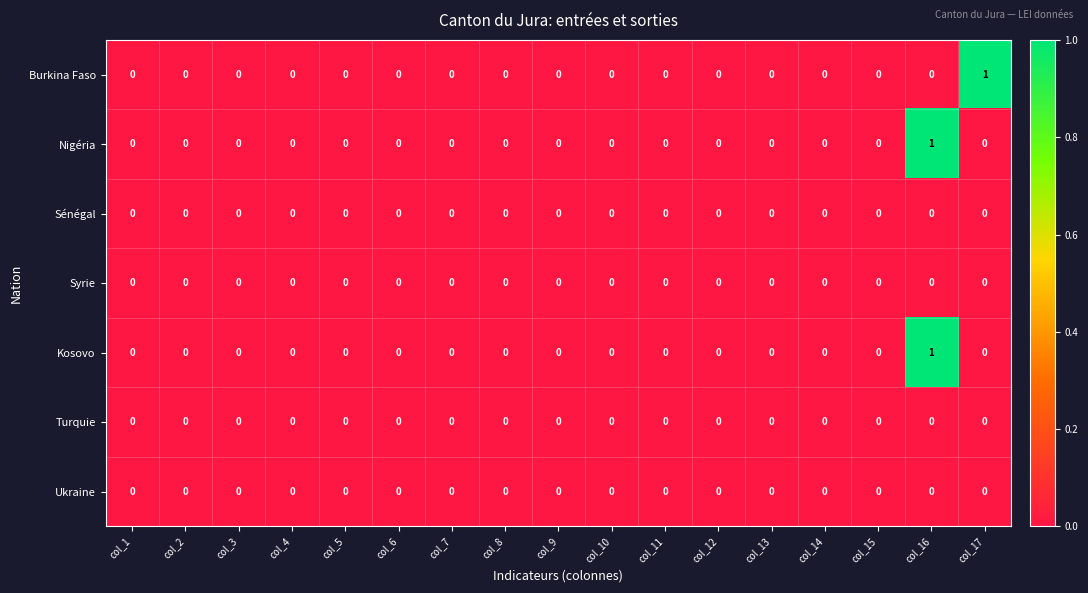

The Burkina Faso series shows 0 at col_14. True or false?

True